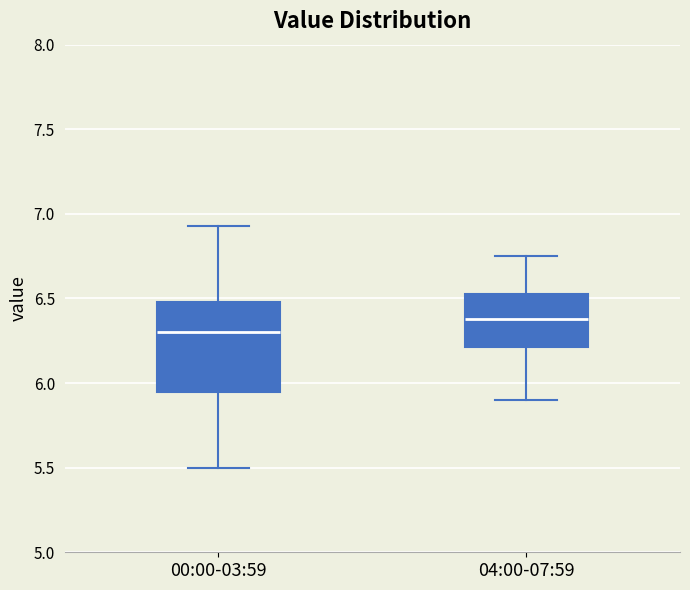

Reading left to right, transcribe this box plot: for each box, give where its median line is, the range the box spans, and where its two whiskers end, as read against the y-axis. The values are not printed on the chart, so give them approximately, as read against the axis.

00:00-03:59: median 6.30, box 5.95 to 6.50, whiskers 5.50 to 6.95
04:00-07:59: median 6.40, box 6.20 to 6.55, whiskers 5.90 to 6.75